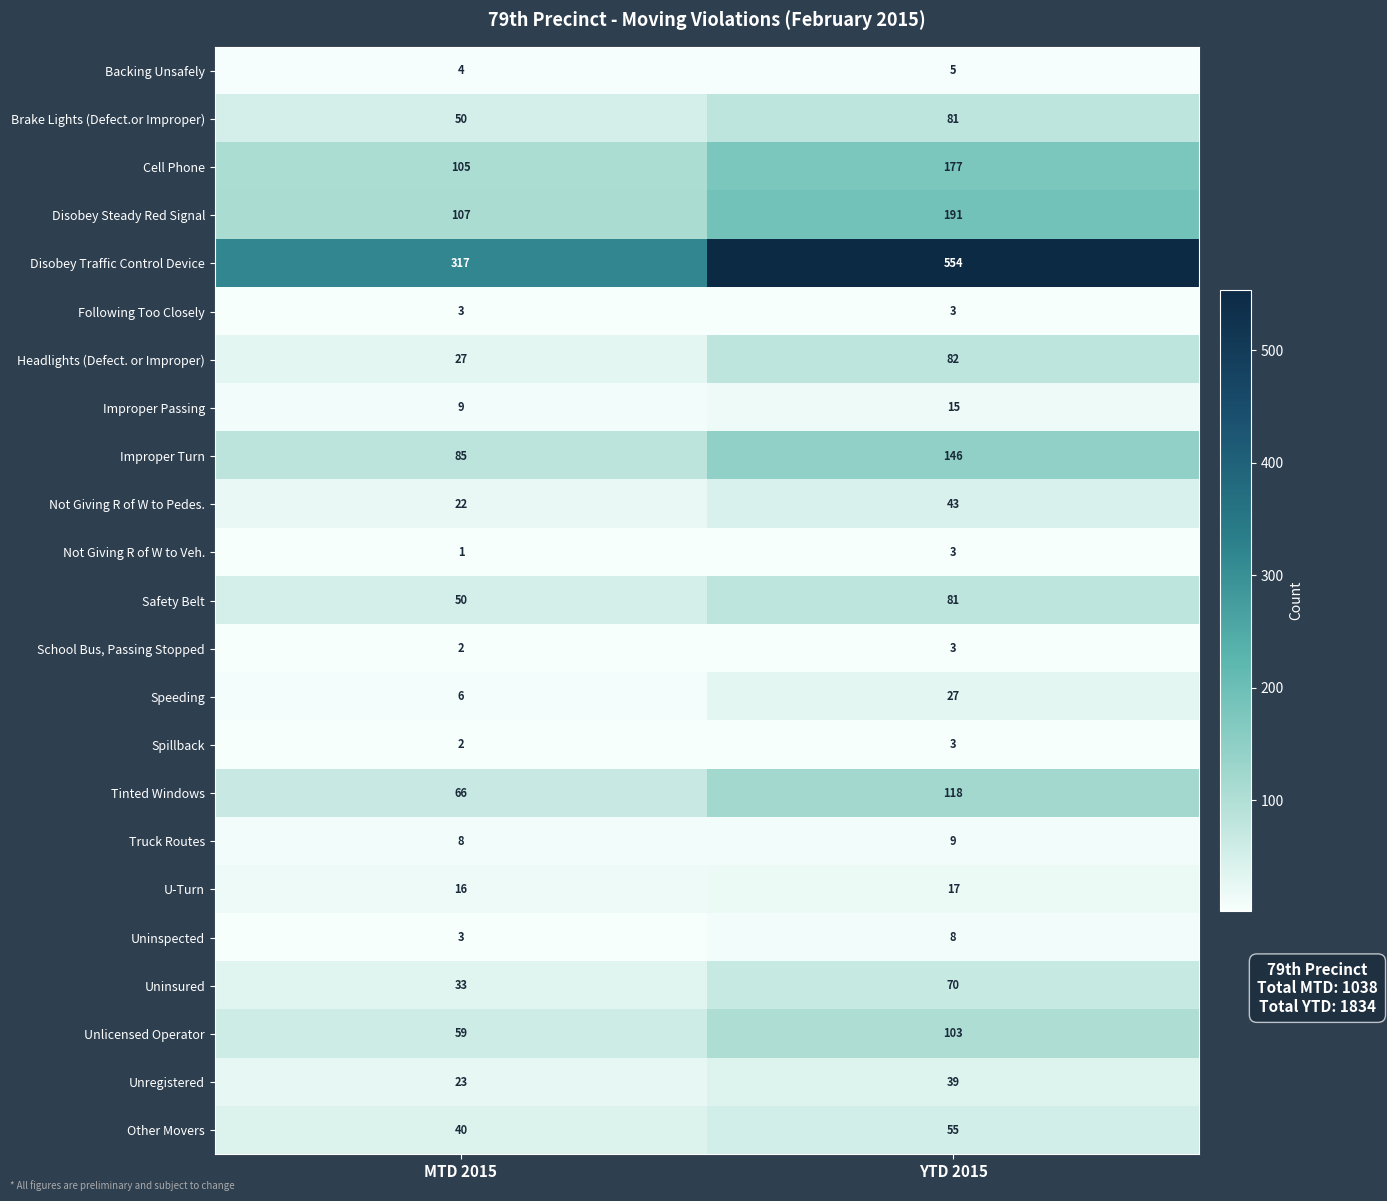

What is the difference between the Other Movers values at MTD 2015 and YTD 2015?

15